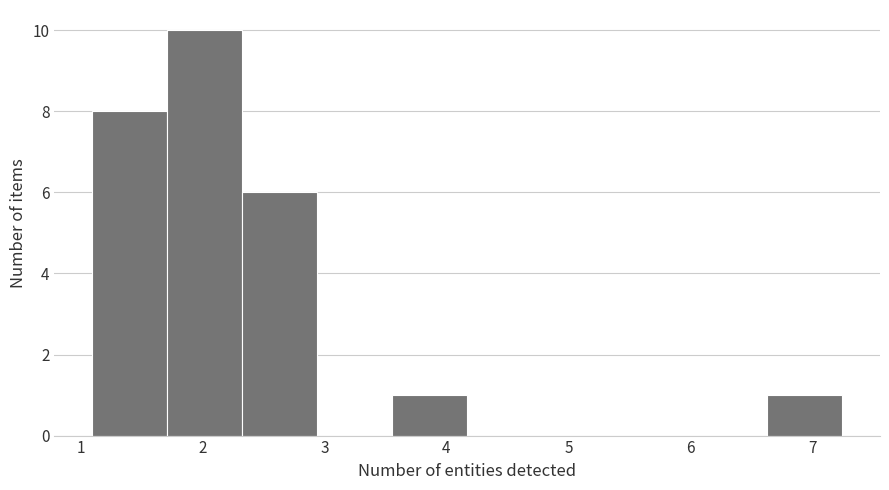

How tall is the bar that spans 6.6 to 7.3 on the x-axis? Neither the bar edges nor the heights are printed on the chart, so give them approximately, as read against the axes.

1